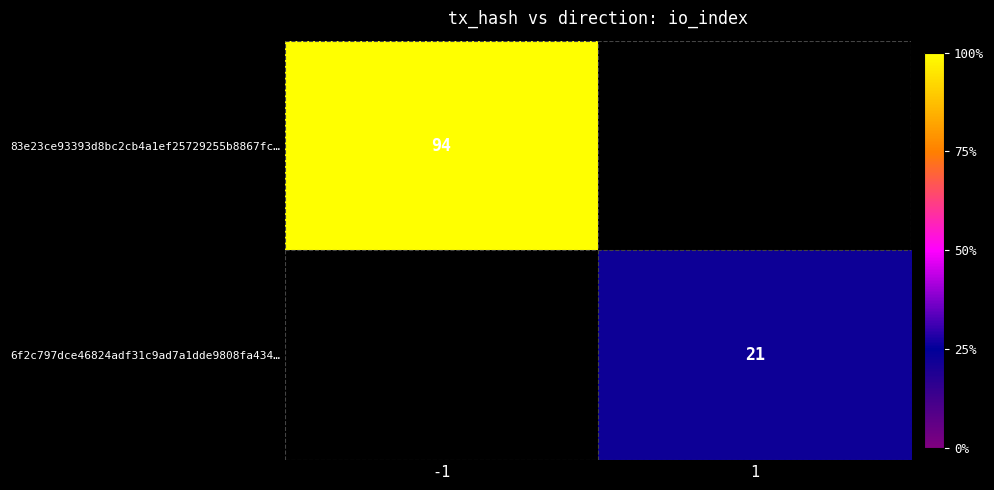

Is the value of 83e23ce93393d8bc2cb4a1ef25729255b8867fc… at -1 greater than the value of 6f2c797dce46824adf31c9ad7a1dde9808fa434… at 1?

Yes